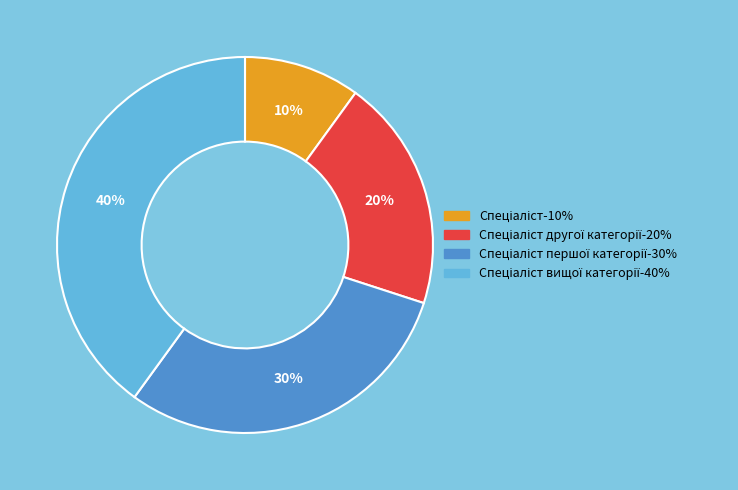

Does any single category account for the majority?

No